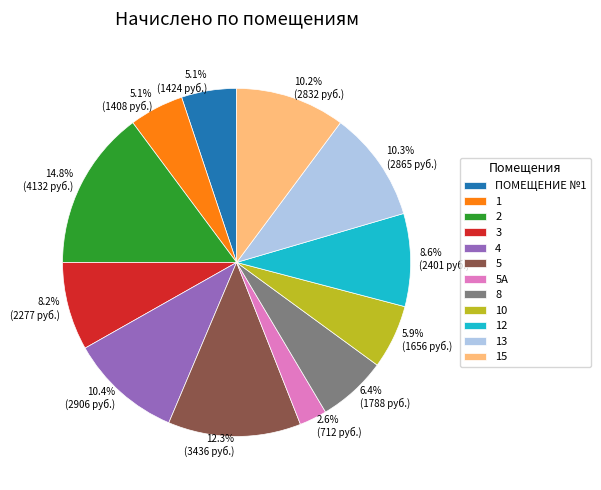

Is the sum of 8 and 15 greater than half?

No